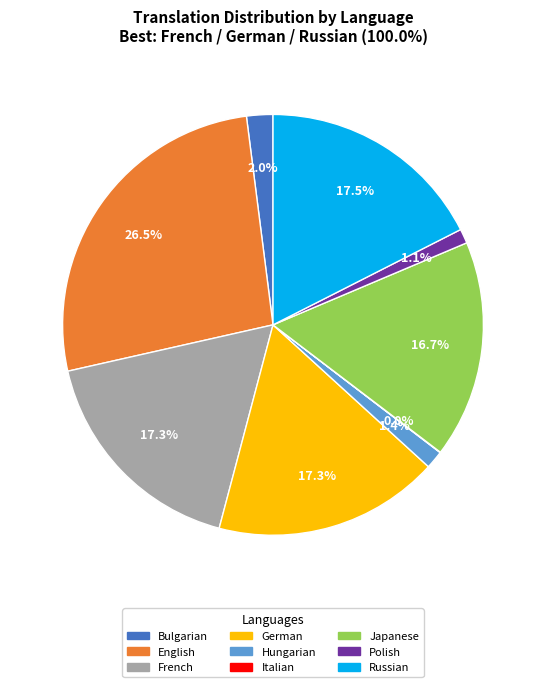

Is there any slice that represents more than half of the pie?

No